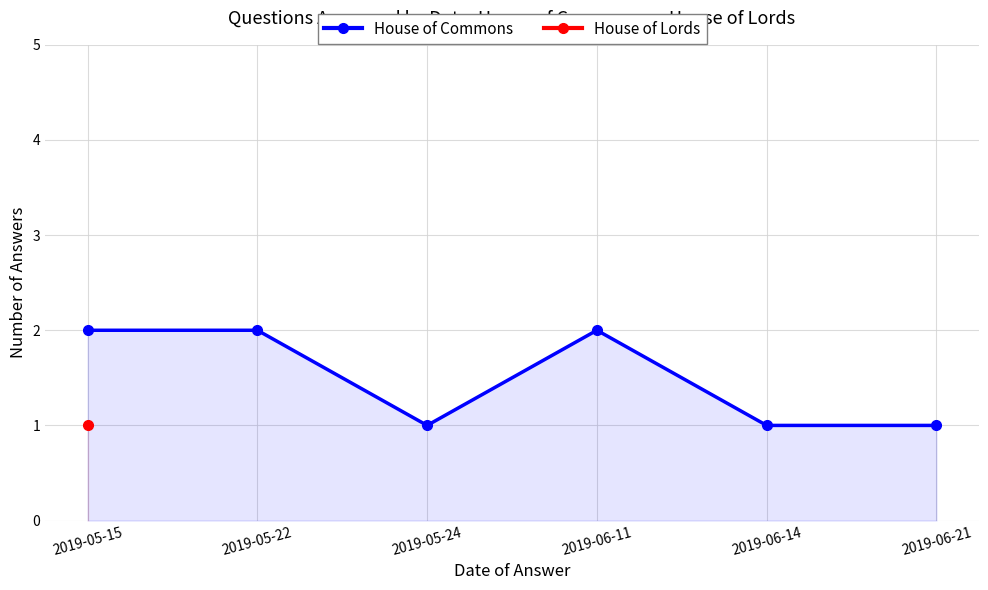

What position from the right is 2019-06-21?

1